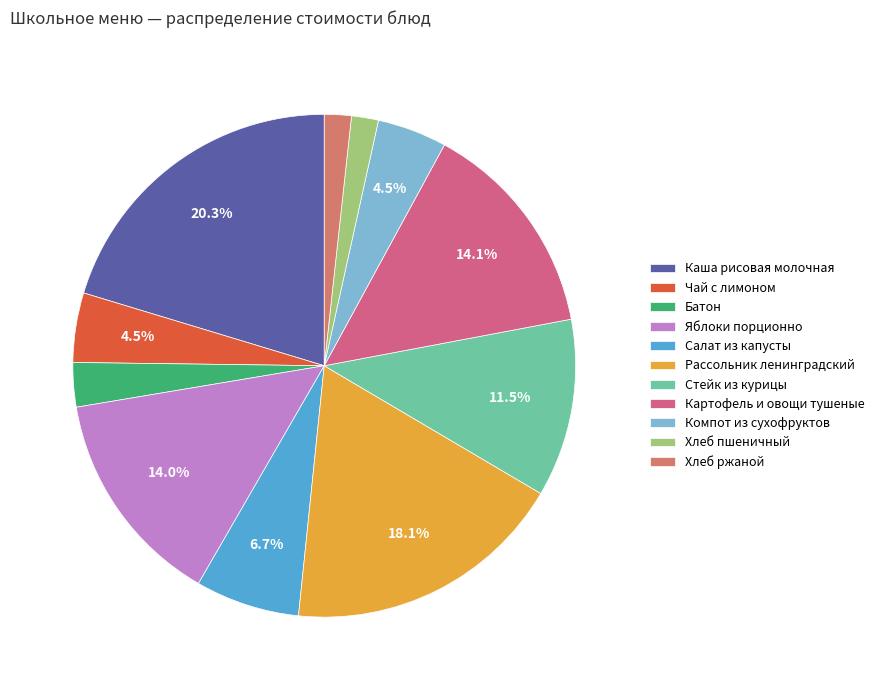

Is it true that Стейк из курицы is 18% of the pie?

False